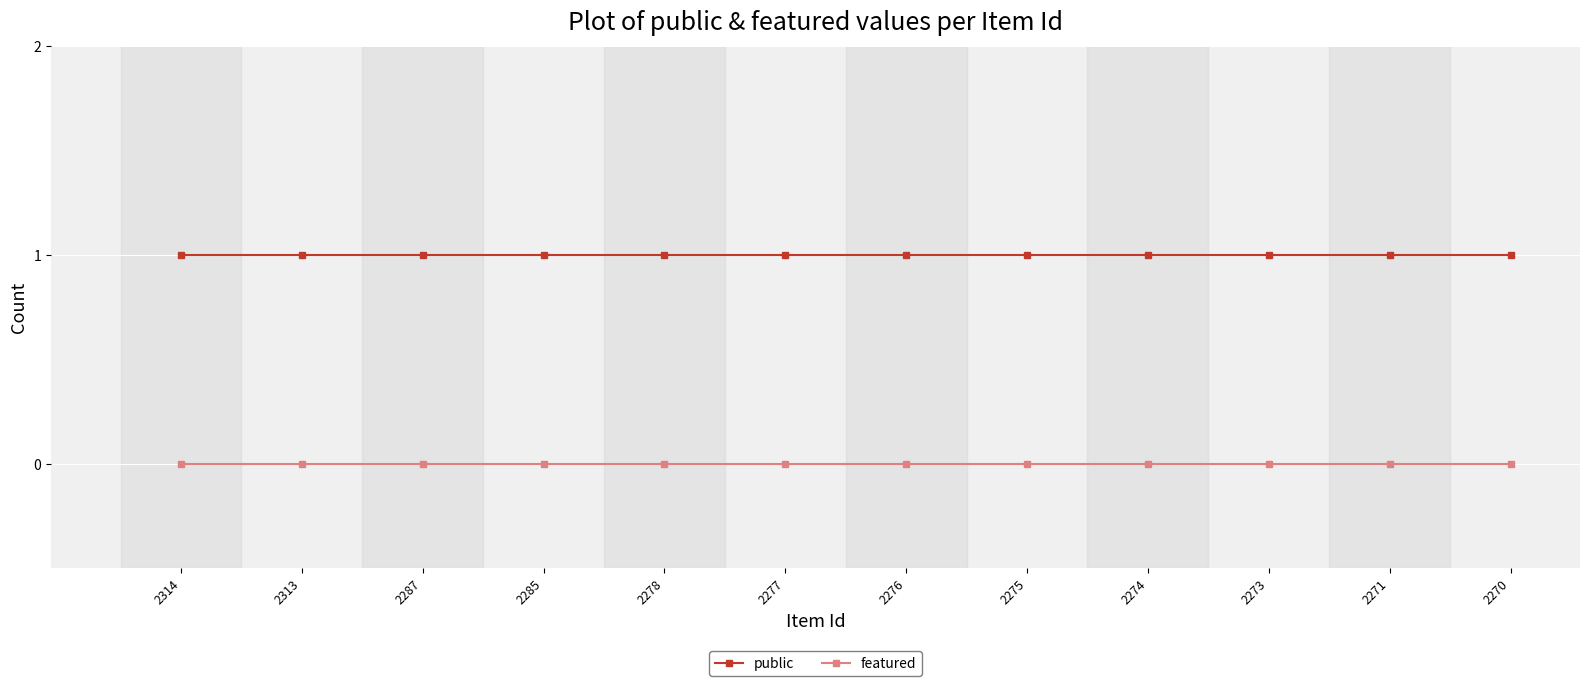

What is the value of the public point at the 9th from the left?

1